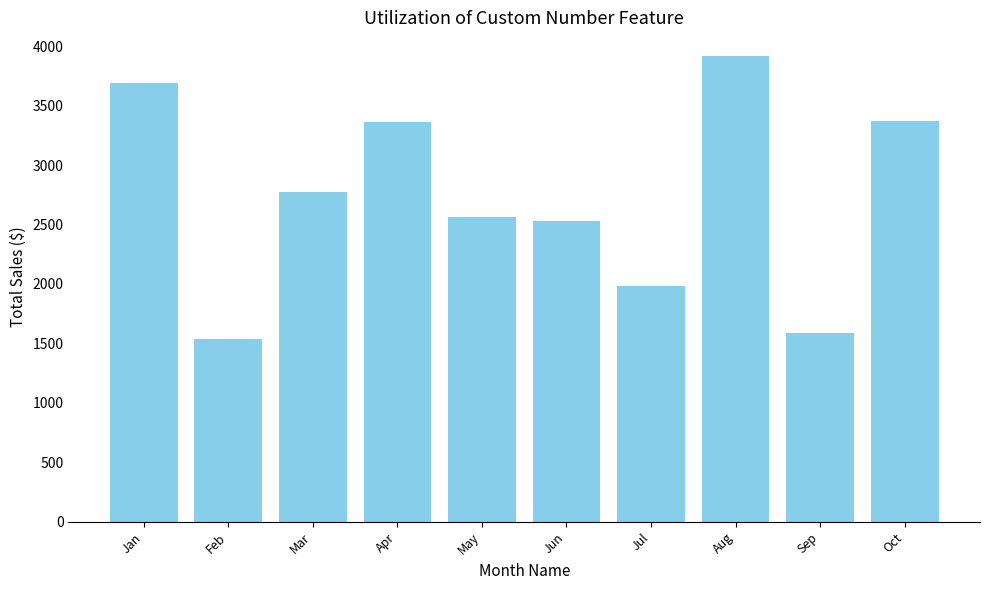

What is the value of the 10th bar from the left?

3370